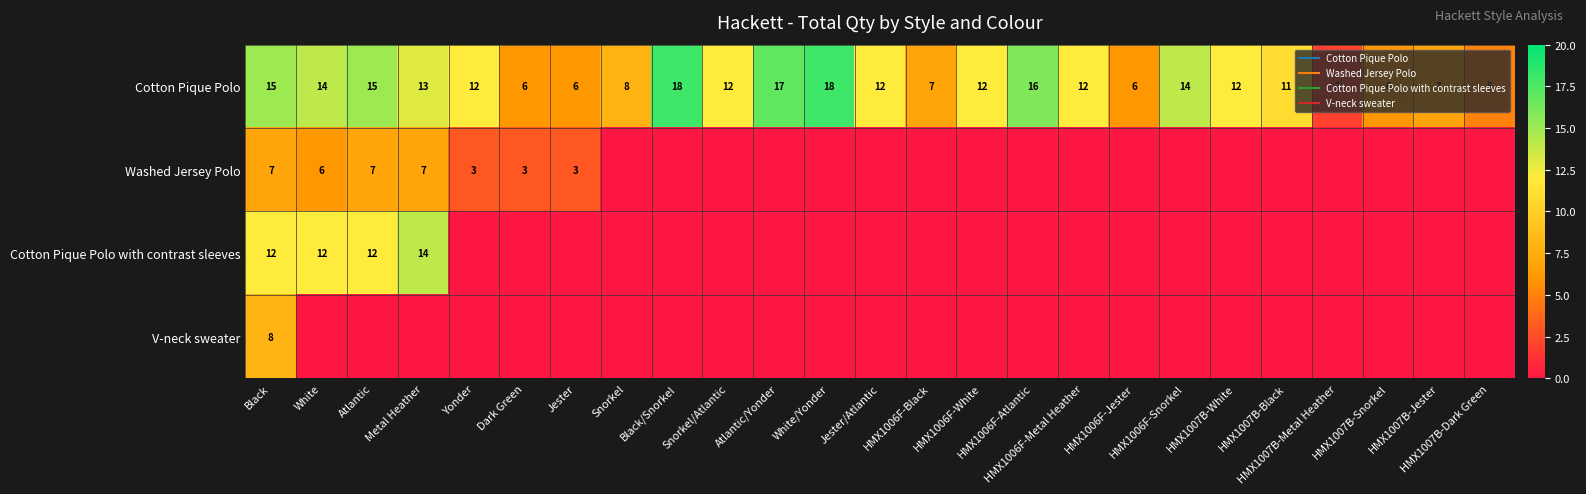

What is the difference between the maximum and minimum values in the Washed Jersey Polo series?

7